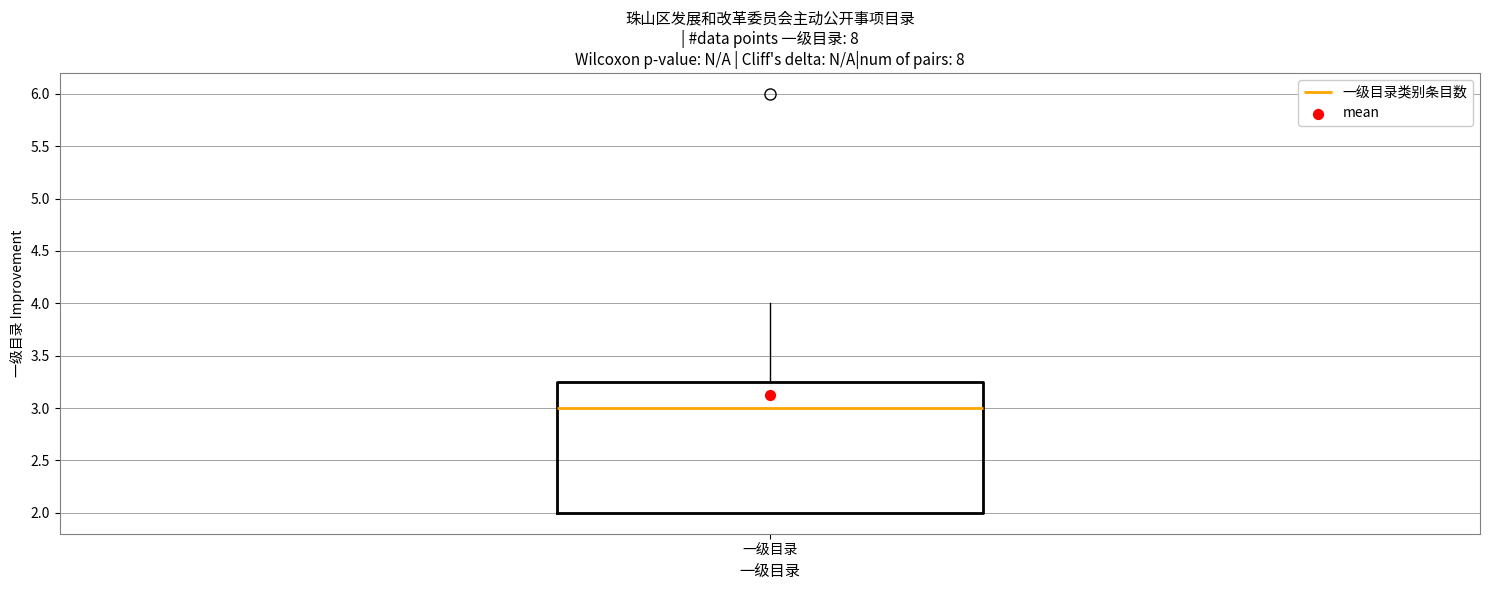

Where does the upper whisker of the box for 一级目录 end on the y-axis? The values are not printed on the chart, so give them approximately, as read against the axis.

4.00